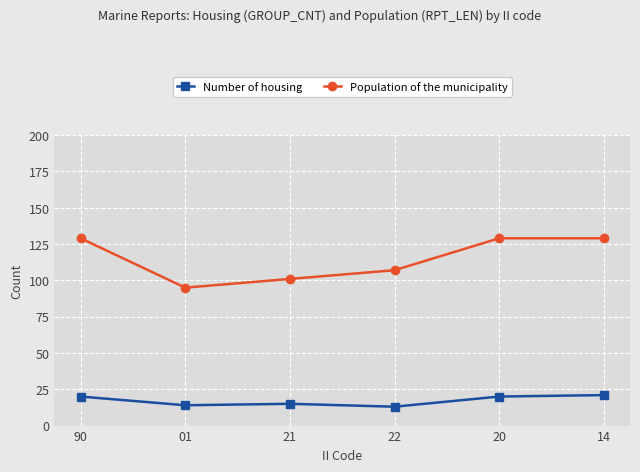

List the series in order of their overall mean, highest first.

Population of the municipality, Number of housing